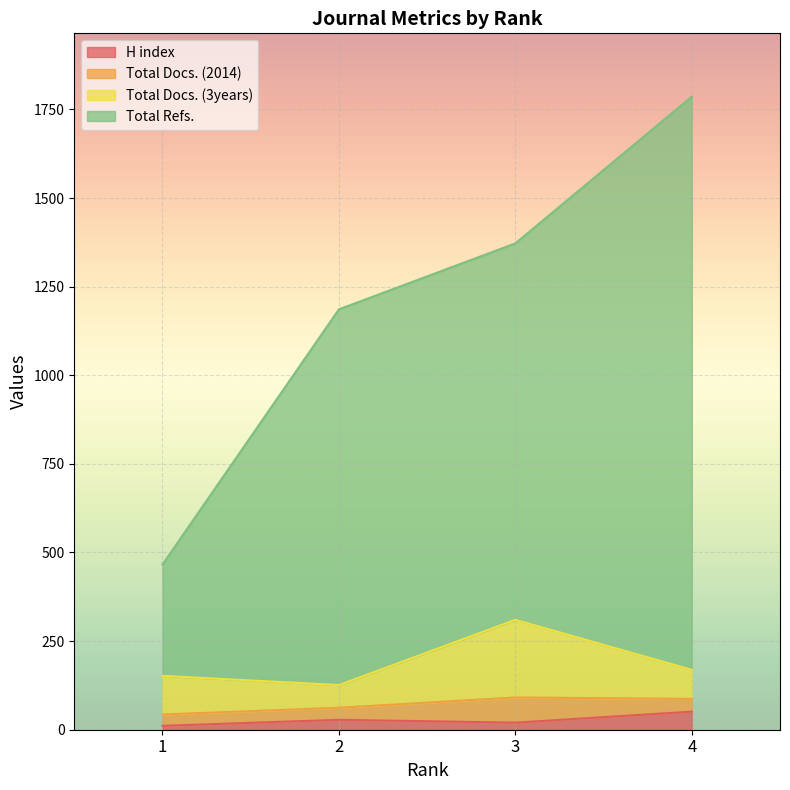

What is the average value of the Total Refs. series?

1202